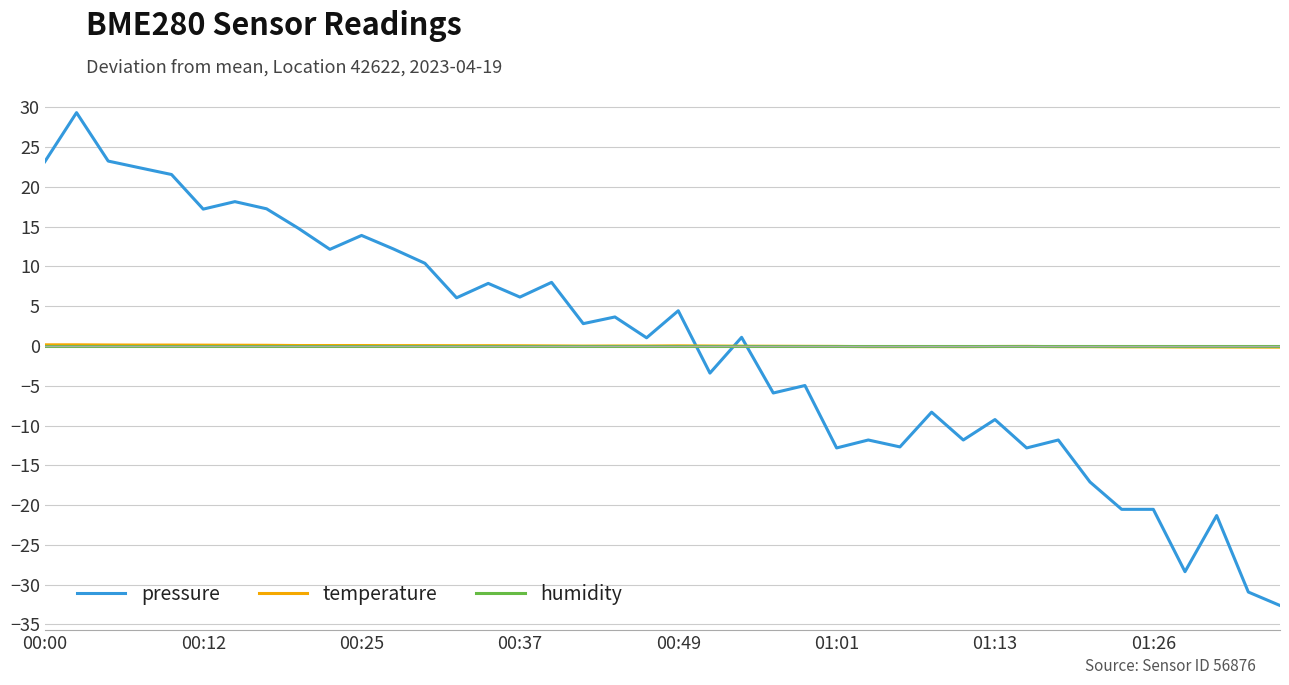

How many intersections are there between pressure and temperature?

3